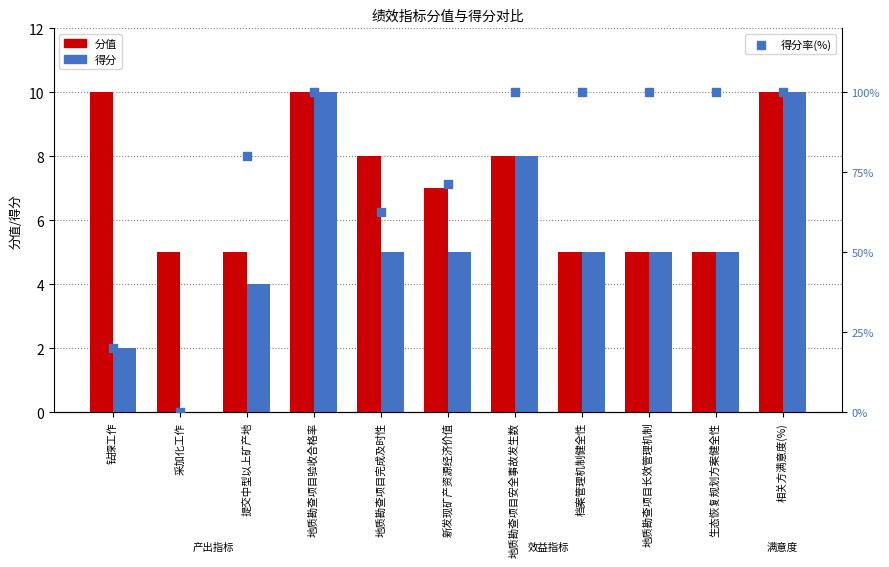

What are all the series names shown in the legend?

分值, 得分, 得分率(%)